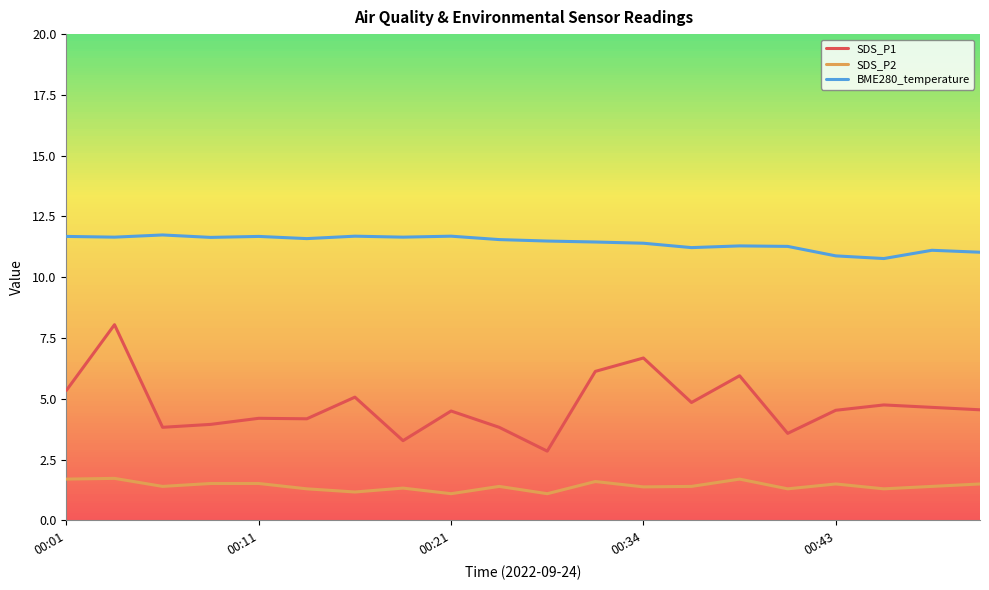

Rank the series by their maximum value, from lowest to highest.

SDS_P2, SDS_P1, BME280_temperature